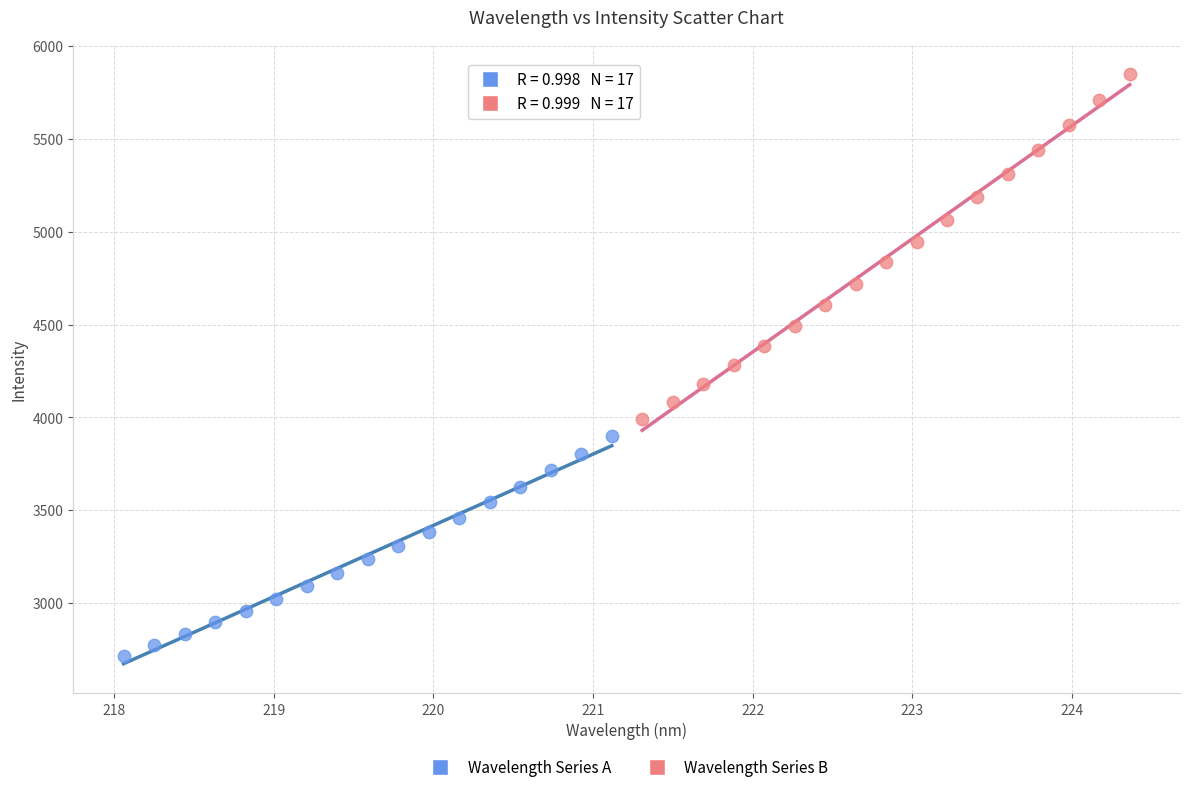

Which series reaches the maximum Y coordinate?

Wavelength Series B